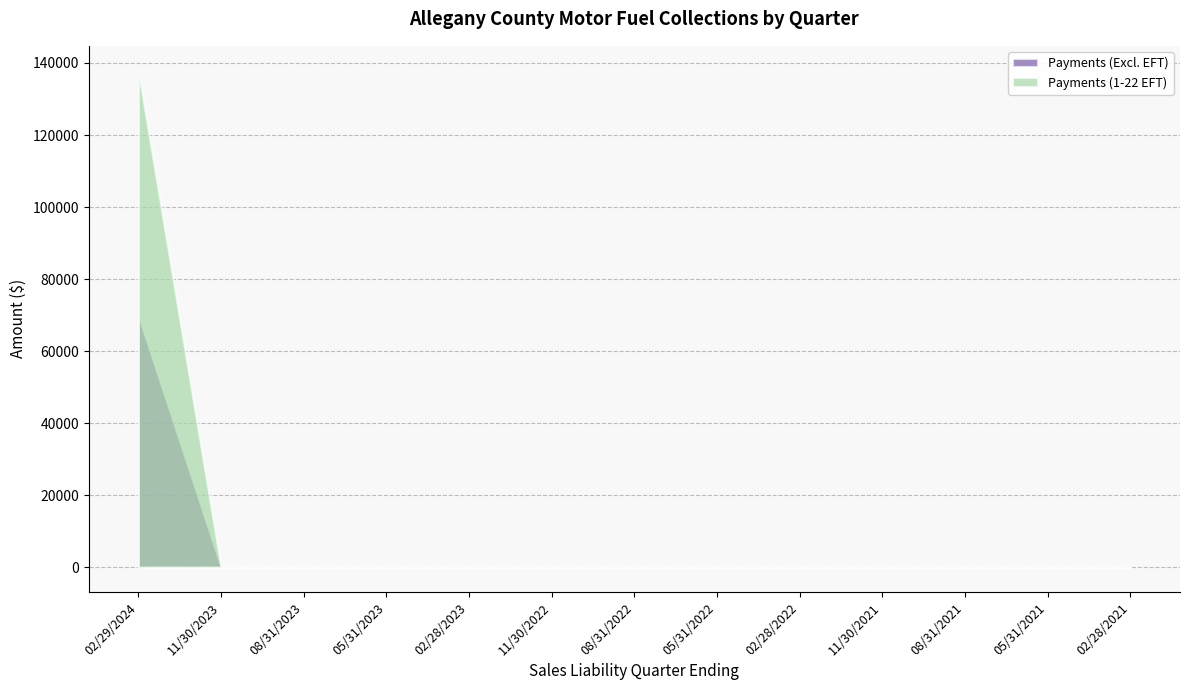

At how many categories does at least one series exceed 78430?

1